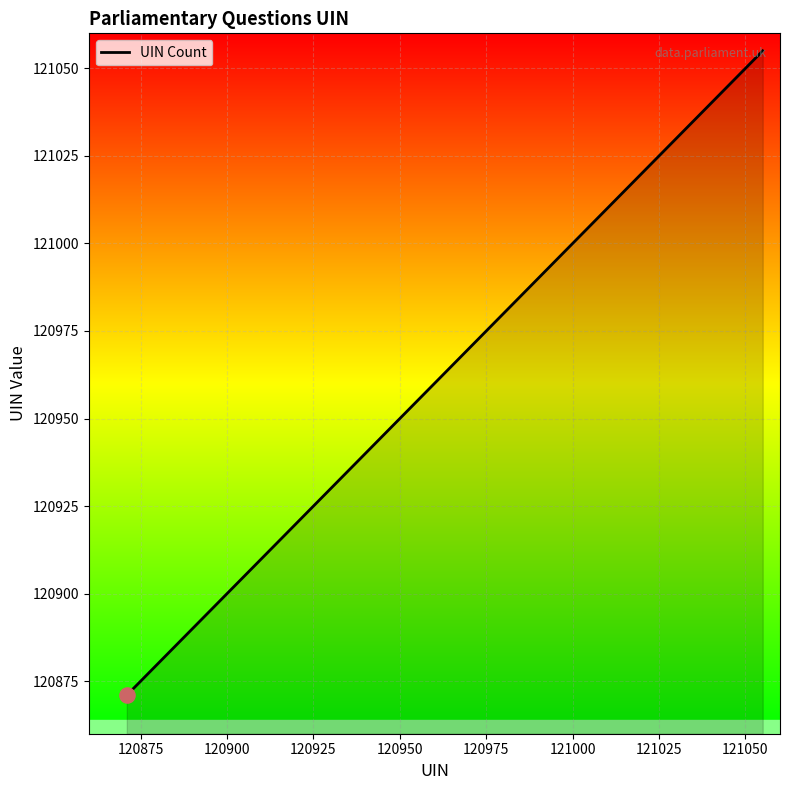

What is the maximum value shown in the chart?

121055